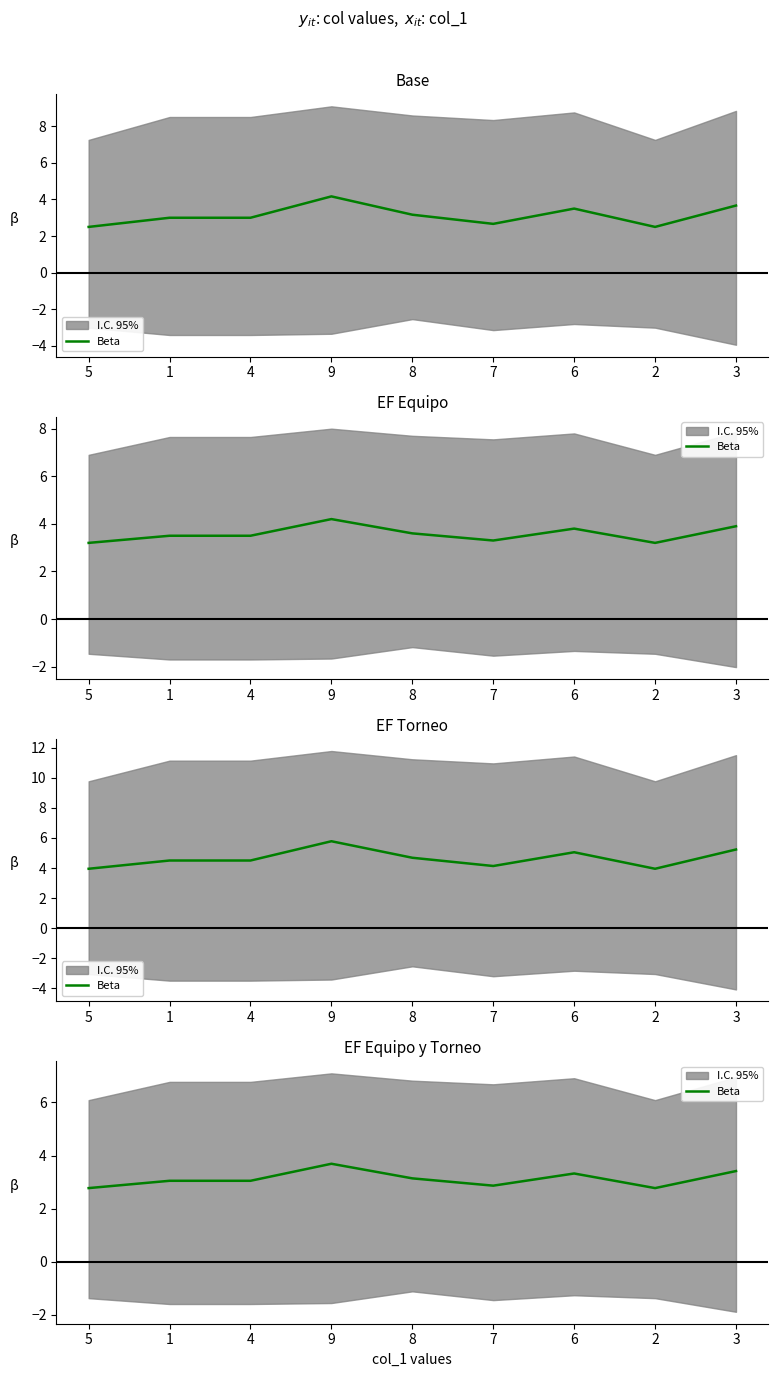

How many interior local peaks (higher than both neighbors) does the data have?

2